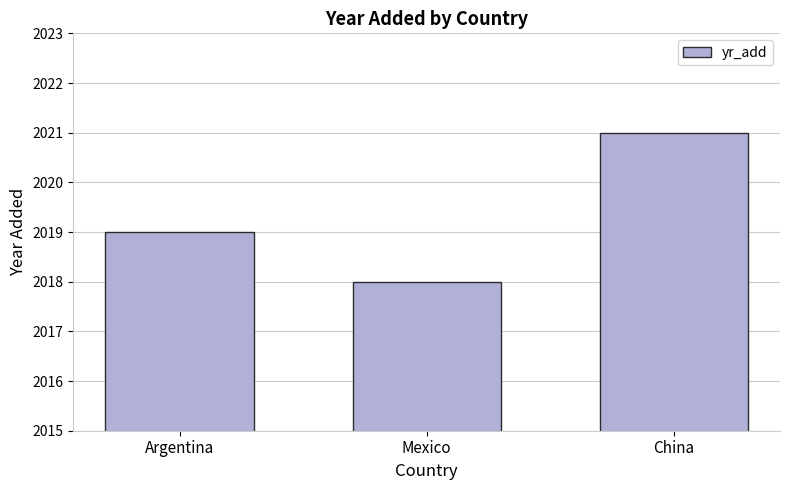

List the labels in order of value, largest first.

China, Argentina, Mexico